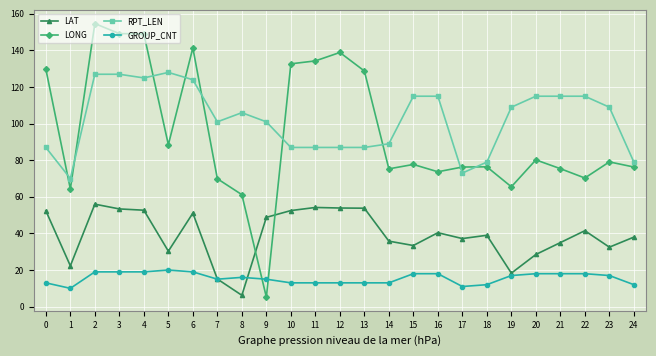

What is the total value across all series at 4?

345.8